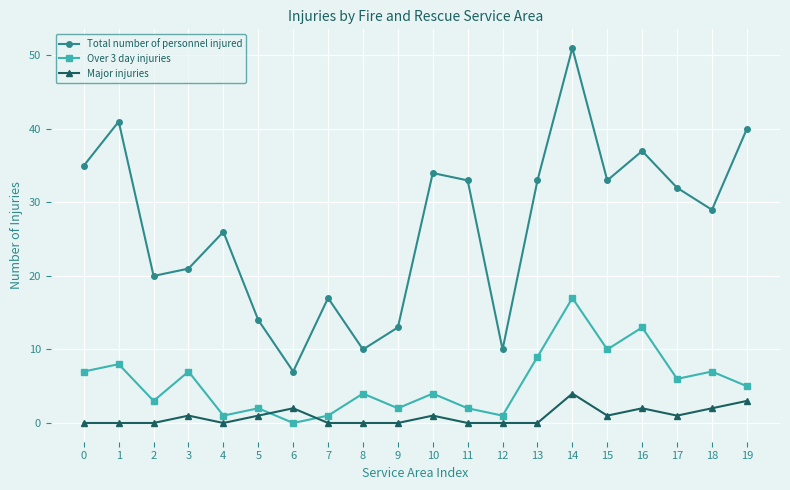

Which series has the largest total across all categories?

Total number of personnel injured